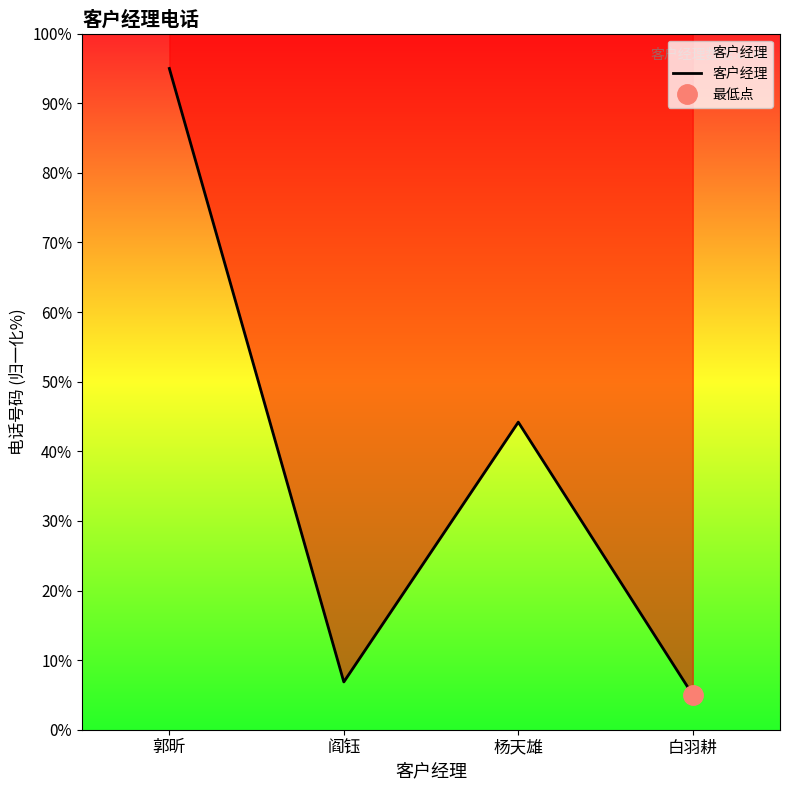

What is the value of the 4th point from the left?

5.0